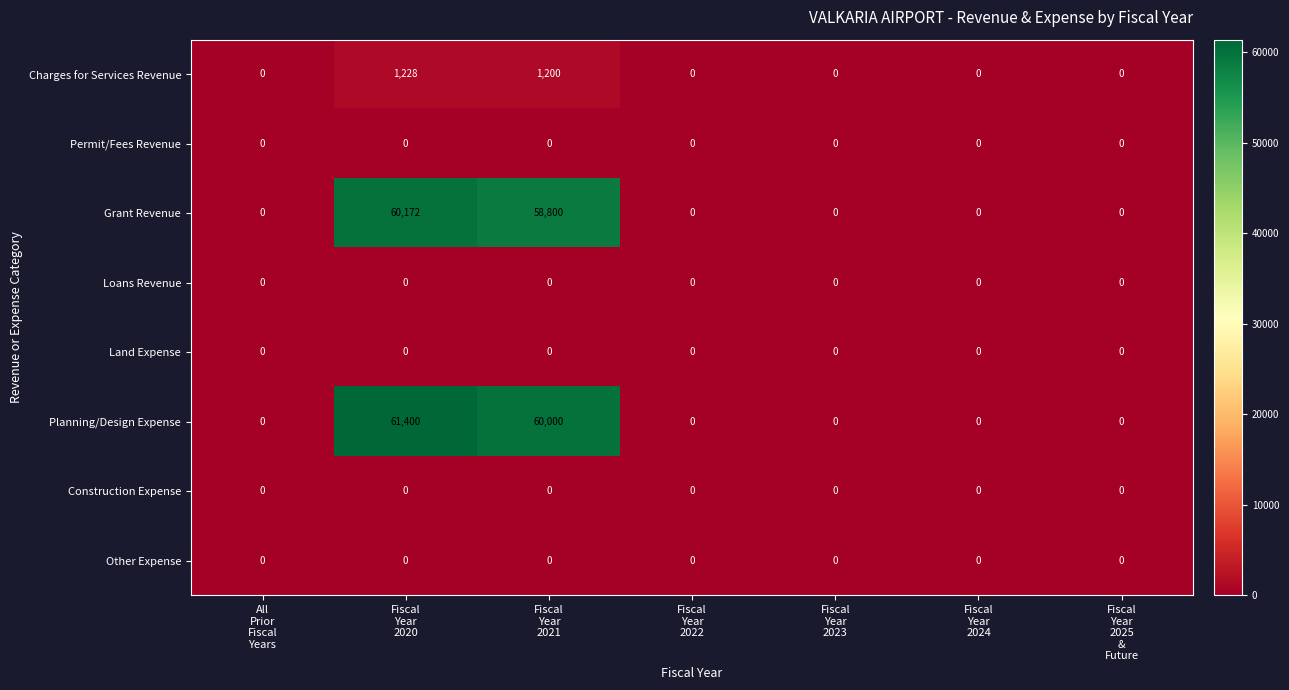

Which series has the largest total across all categories?

Planning/Design Expense